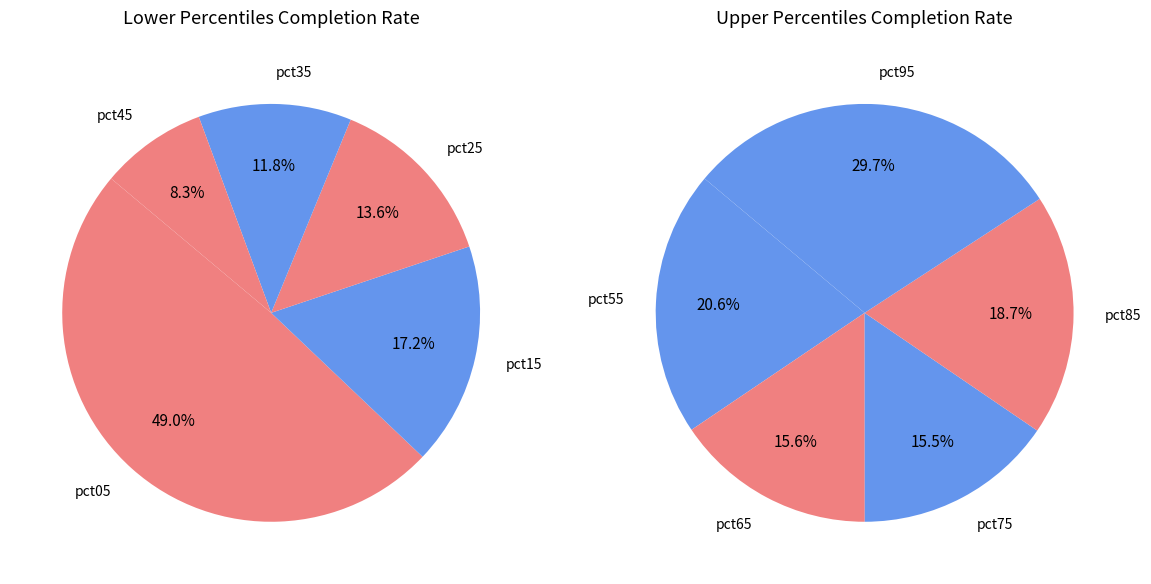

True or false: pct65 accounts for 1% of the total.

False